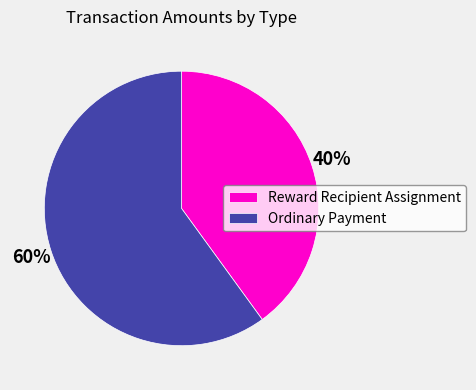

Combined, do Ordinary Payment and Reward Recipient Assignment account for over 50%?

Yes